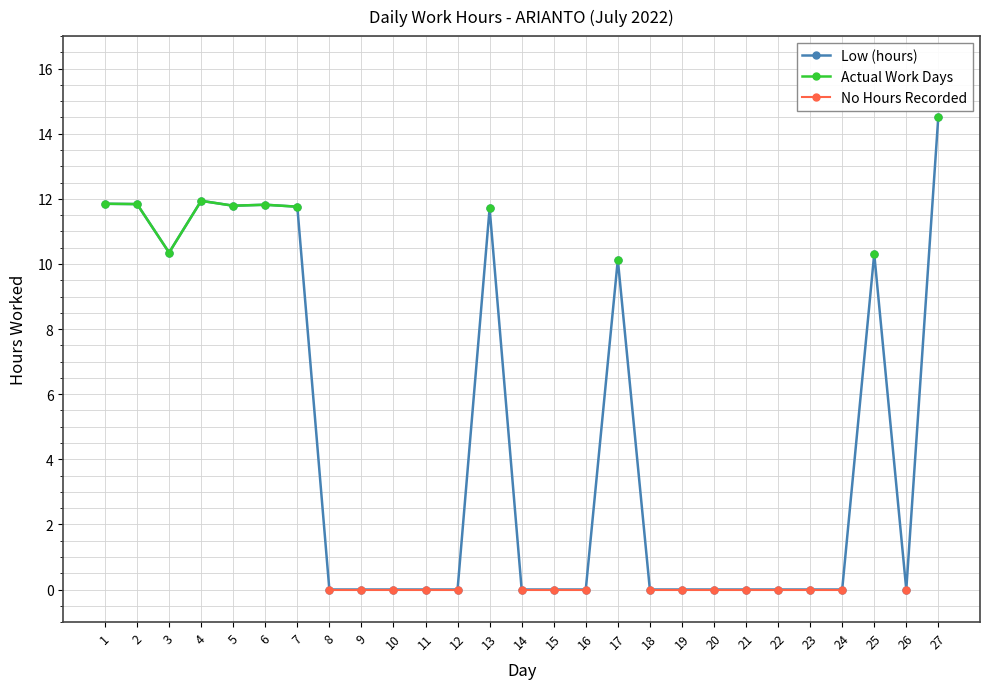

True or false: No Hours Recorded has more than 2 points higher than both neighbors.

False